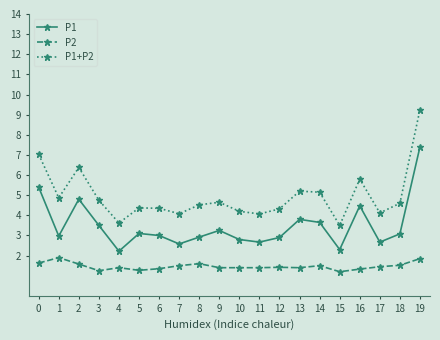

Which series has the largest range (max minus min)?

P1+P2